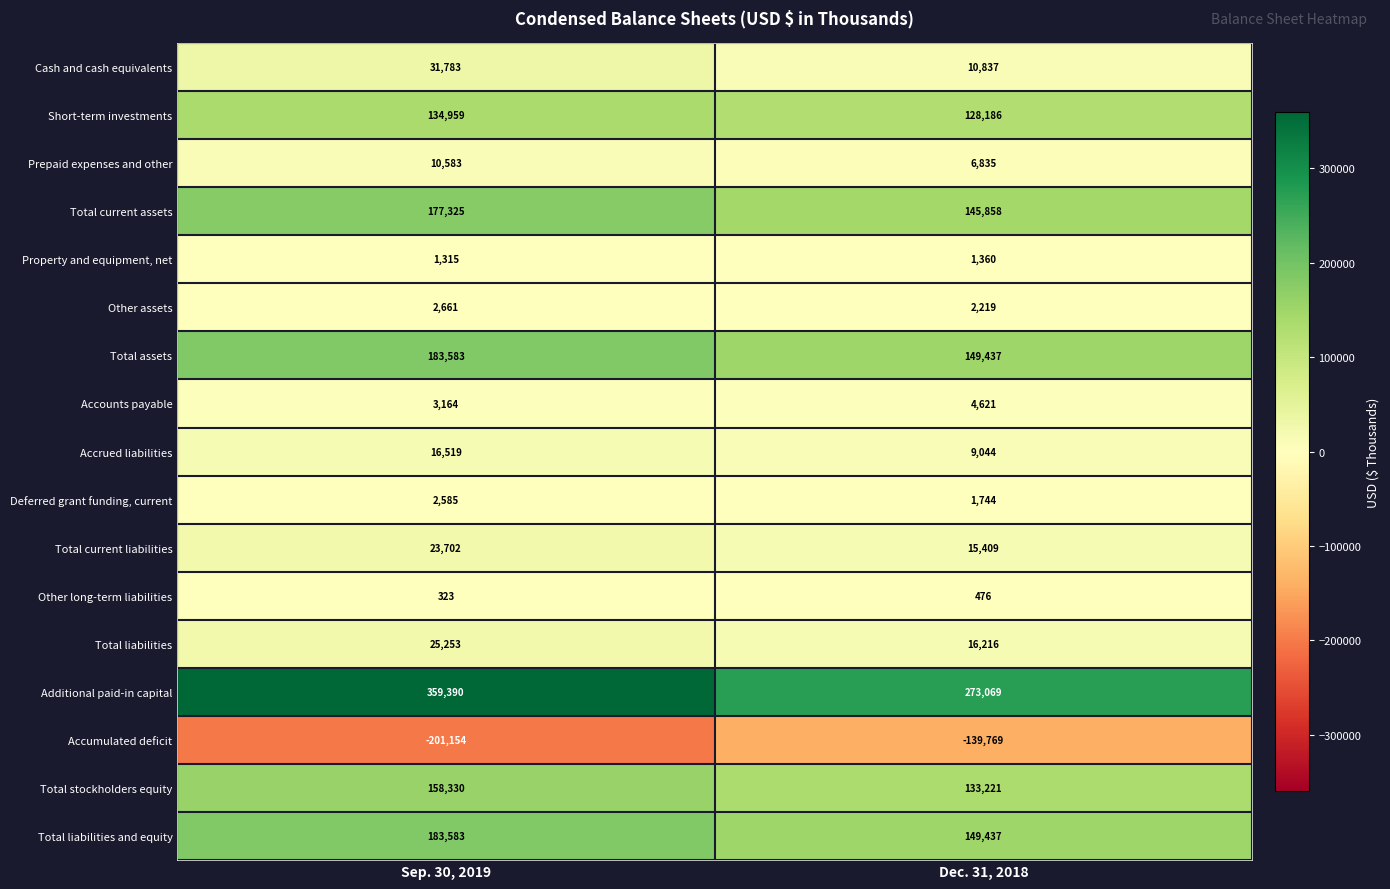

What is the greatest value displayed?

359390